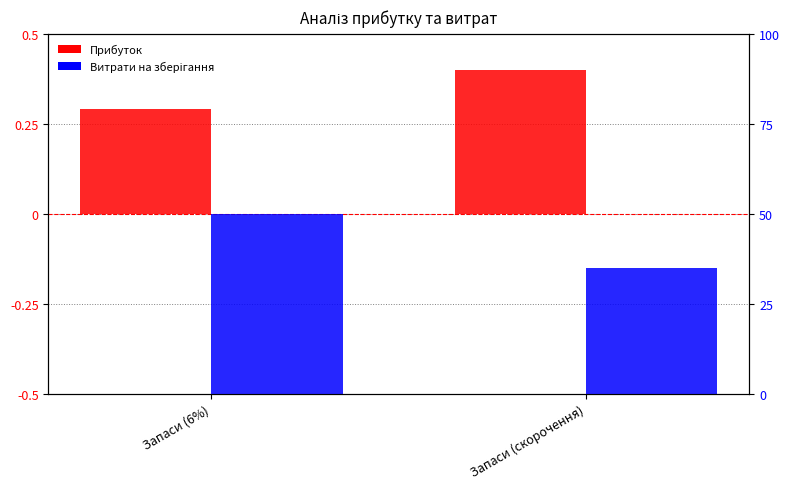

Rank the series at Запаси (скорочення) from lowest to highest value.

Витрати на зберігання, Прибуток